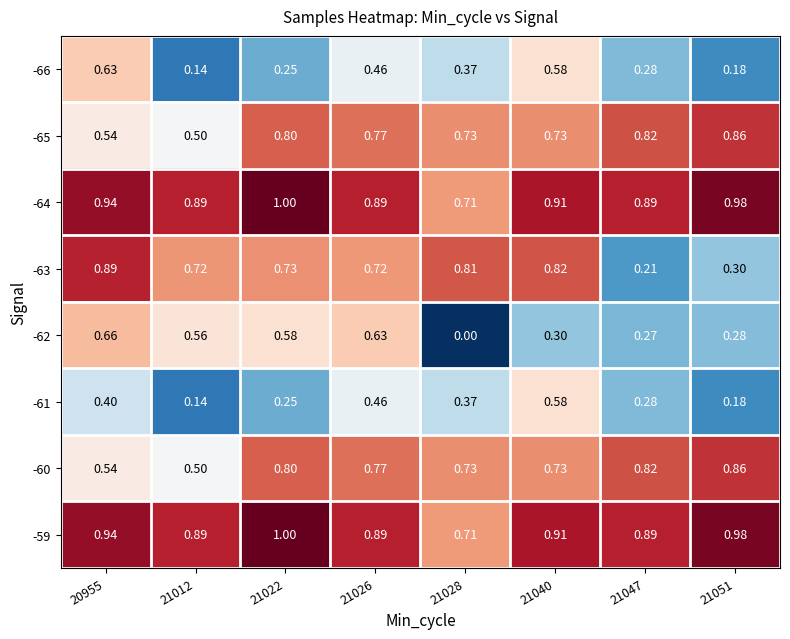

Reading right to left, transcribe all the data shown in this chart.

-66: 21051=0.2	21047=0.3	21040=0.6	21028=0.4	21026=0.5	21022=0.2	21012=0.1	20955=0.6
-65: 21051=0.9	21047=0.8	21040=0.7	21028=0.7	21026=0.8	21022=0.8	21012=0.5	20955=0.5
-64: 21051=1.0	21047=0.9	21040=0.9	21028=0.7	21026=0.9	21022=1.0	21012=0.9	20955=0.9
-63: 21051=0.3	21047=0.2	21040=0.8	21028=0.8	21026=0.7	21022=0.7	21012=0.7	20955=0.9
-62: 21051=0.3	21047=0.3	21040=0.3	21028=0.0	21026=0.6	21022=0.6	21012=0.6	20955=0.7
-61: 21051=0.2	21047=0.3	21040=0.6	21028=0.4	21026=0.5	21022=0.2	21012=0.1	20955=0.4
-60: 21051=0.9	21047=0.8	21040=0.7	21028=0.7	21026=0.8	21022=0.8	21012=0.5	20955=0.5
-59: 21051=1.0	21047=0.9	21040=0.9	21028=0.7	21026=0.9	21022=1.0	21012=0.9	20955=0.9